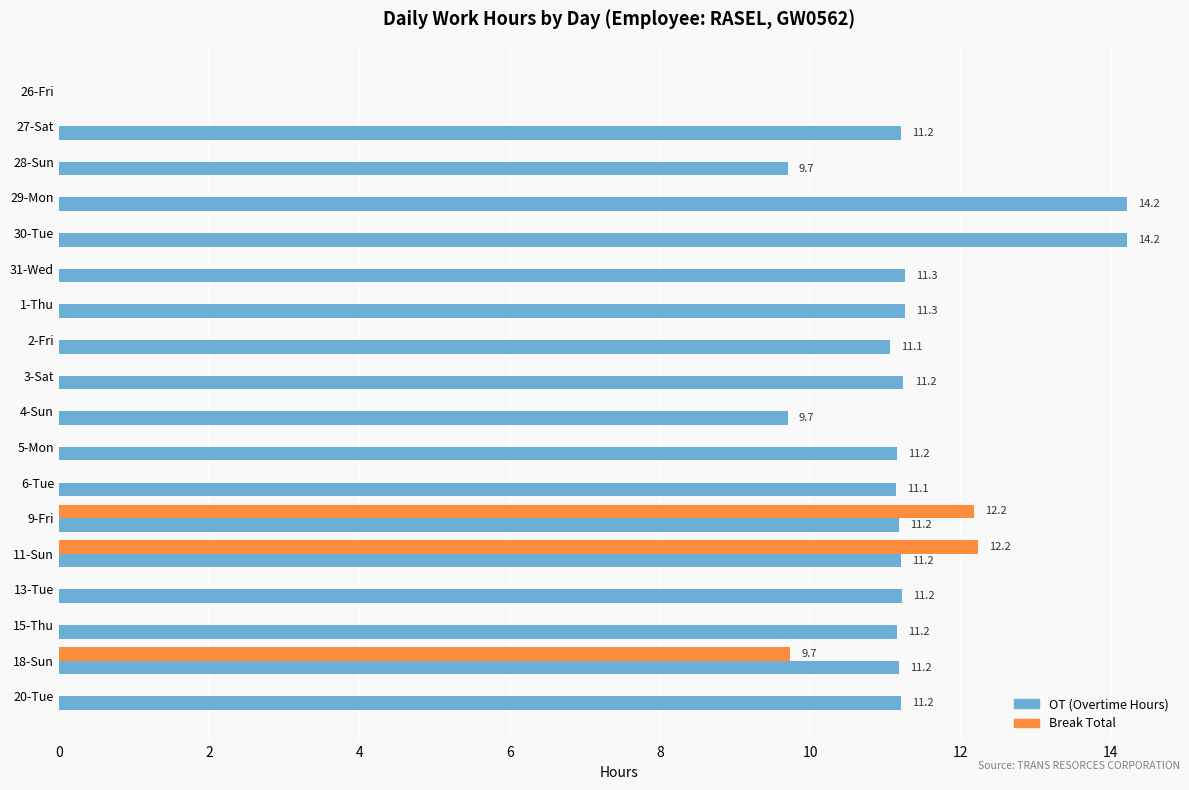

What is the total value across all series at 9-Fri?

23.4